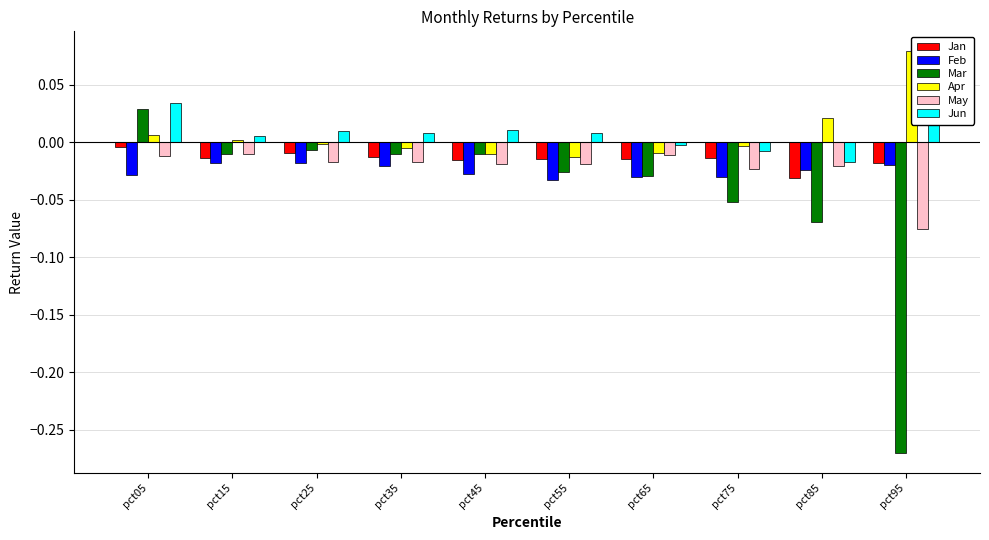

At pct25, list the series in order from largest to smallest.

Jun, Apr, Mar, Jan, May, Feb